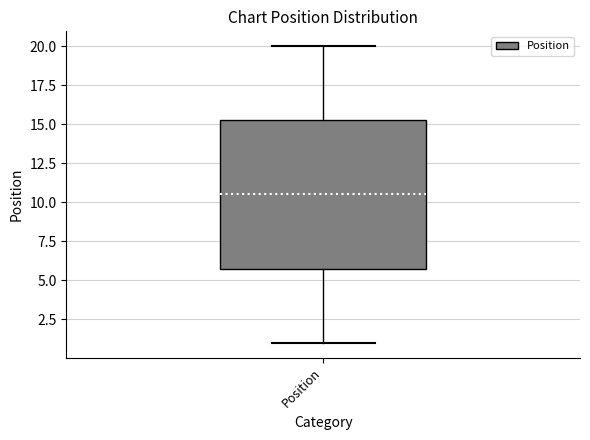

Transcribe this box plot: give where the median line is, the range the box spans, and where the two whiskers end, as read against the y-axis. The values are not printed on the chart, so give them approximately, as read against the axis.

median 10.5, box 6.0 to 15.5, whiskers 1.0 to 20.0